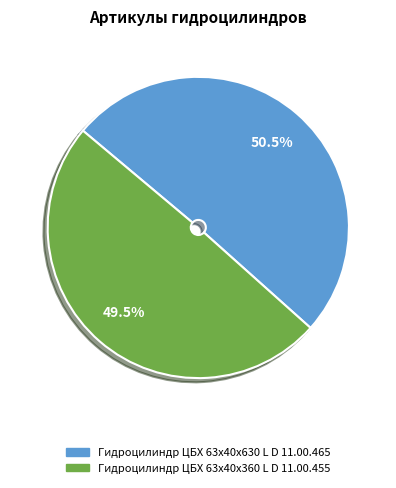

How much of the chart is everything except Гидроцилиндр ЦБХ 63х40х630 L D 11.00.465?

49.5%